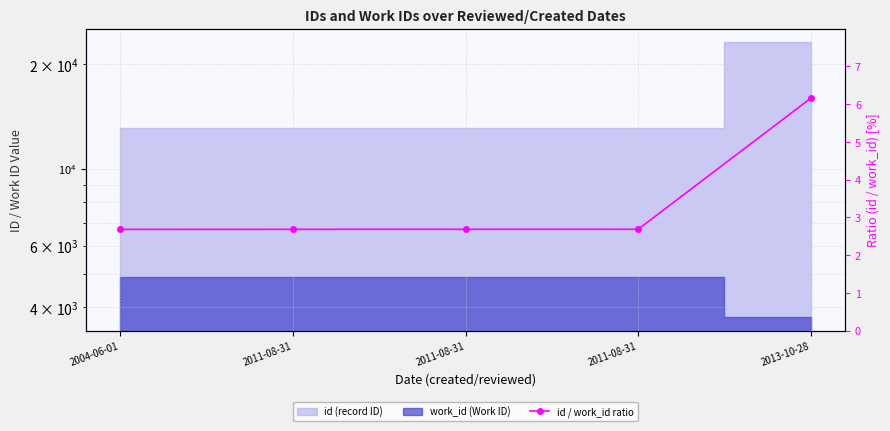

True or false: there are more than 2 points higher than both neighbors.

False